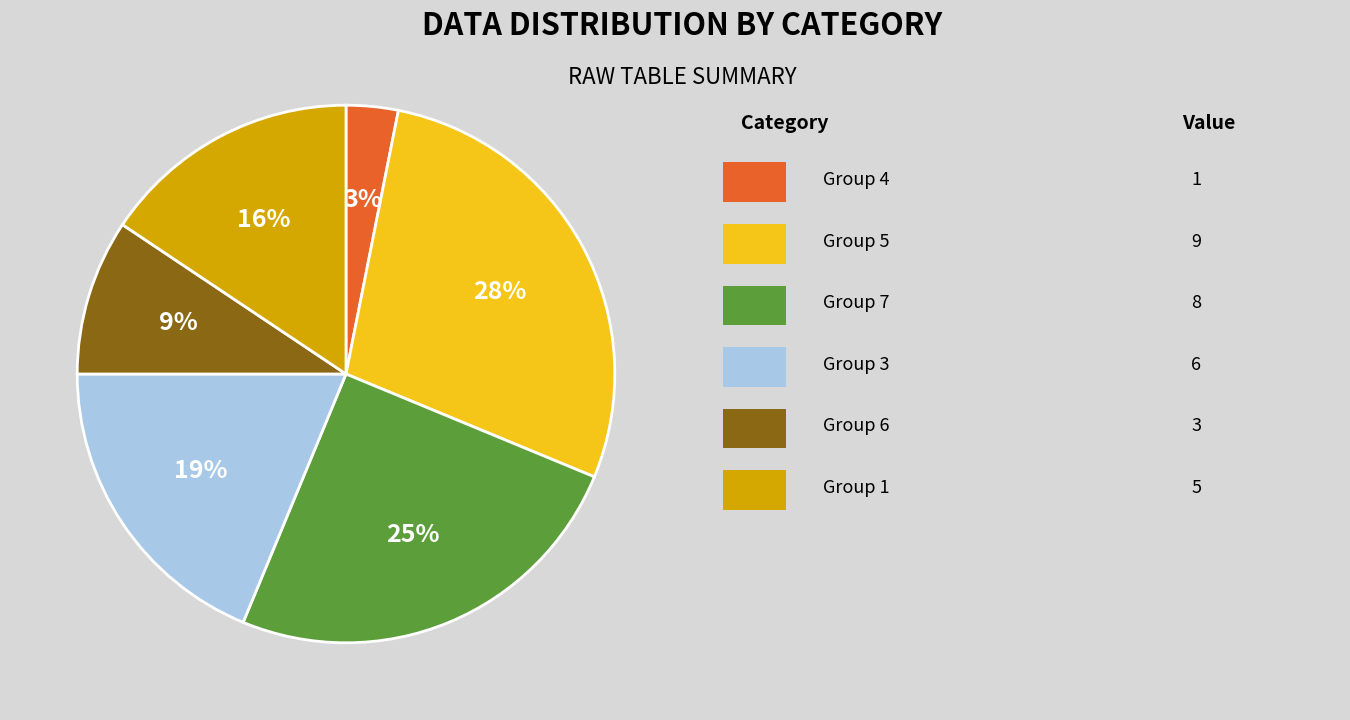

How many segments does this pie chart have?

6